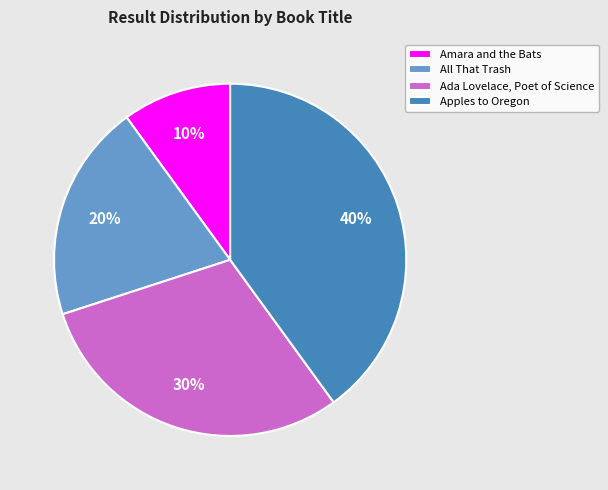

Rank the categories by value from lowest to highest.

Amara and the Bats, All That Trash, Ada Lovelace, Poet of Science, Apples to Oregon